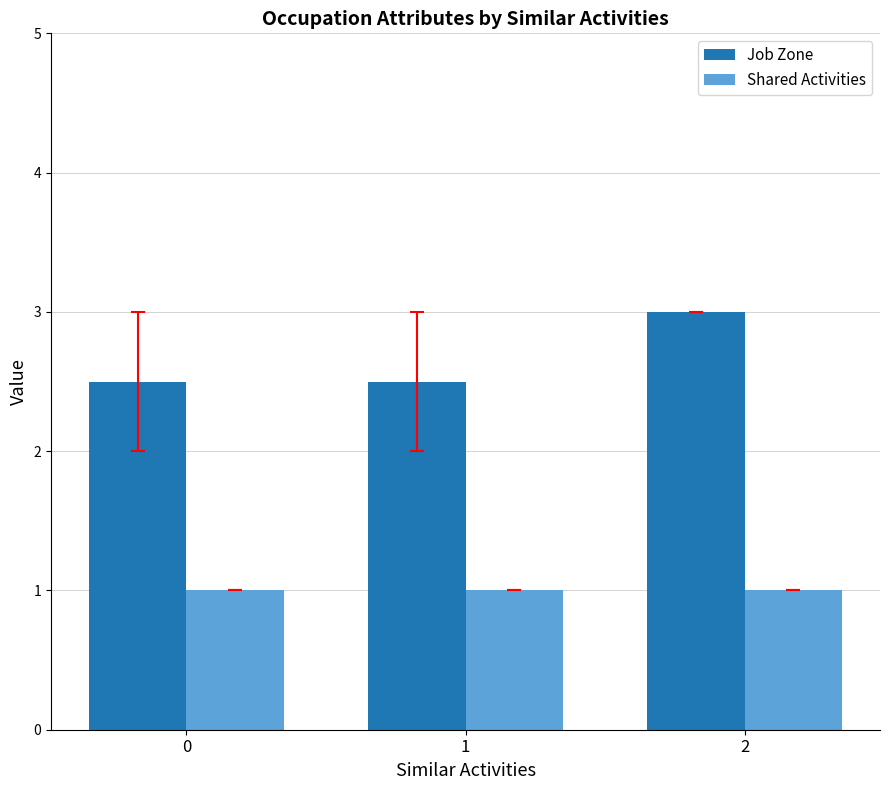

What is the difference between the Job Zone values at 2 and 0?

0.5